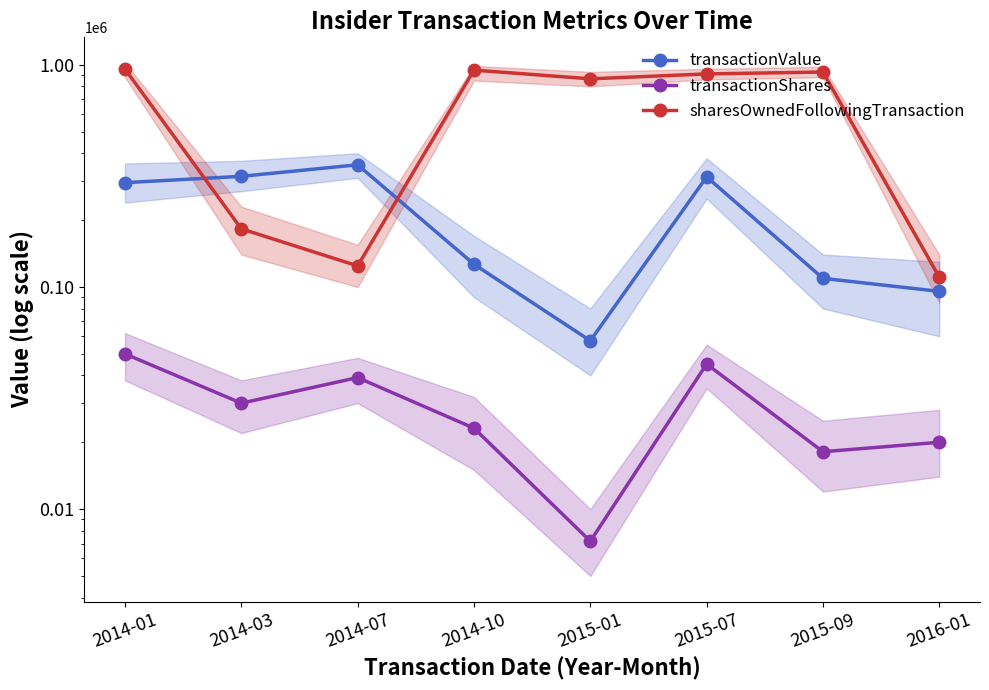

What is the label of the 7th point from the left?

2015-09